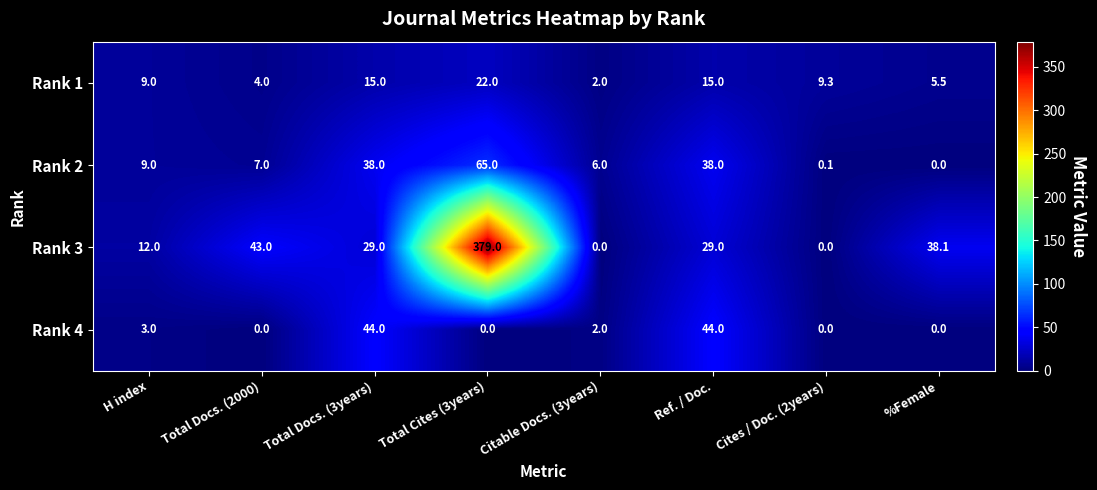

At Total Docs. (3years), list the series in order from largest to smallest.

Rank 4, Rank 2, Rank 3, Rank 1